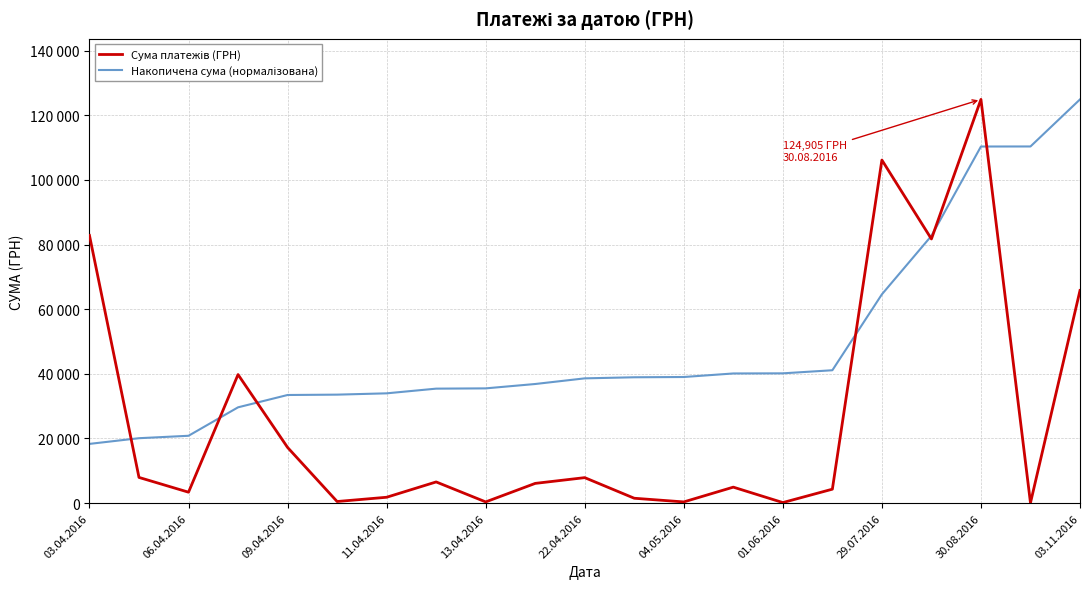

Is this an area chart (filled region under the line)?

No